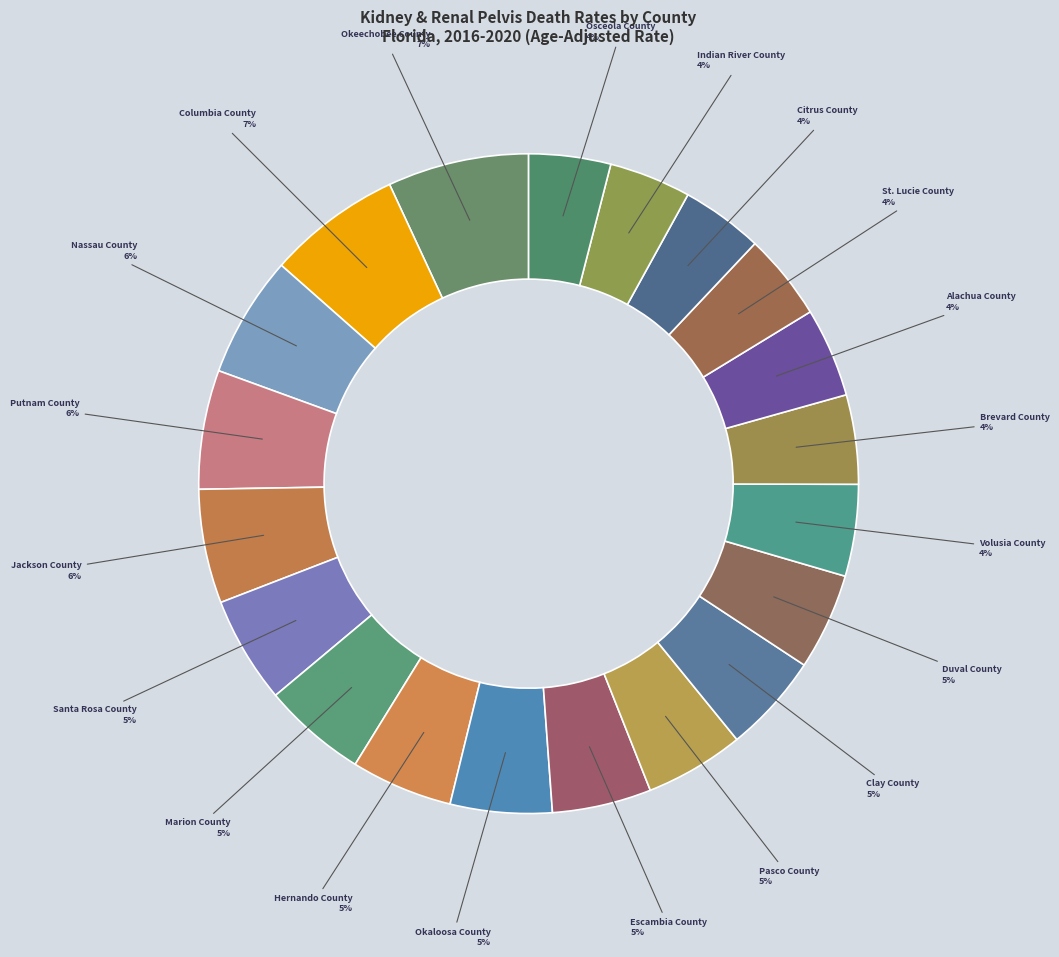

Count the number of slices in the pie.

20